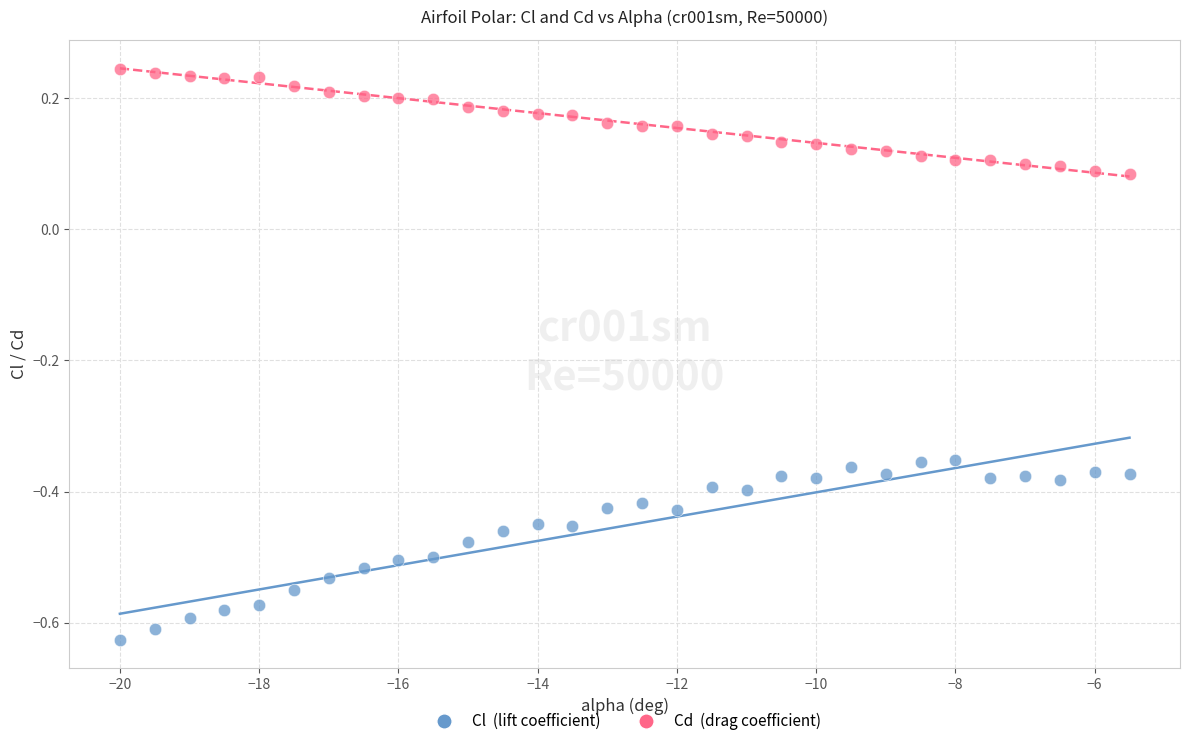

Which series contains the highest Y value?

Cd (drag coefficient)